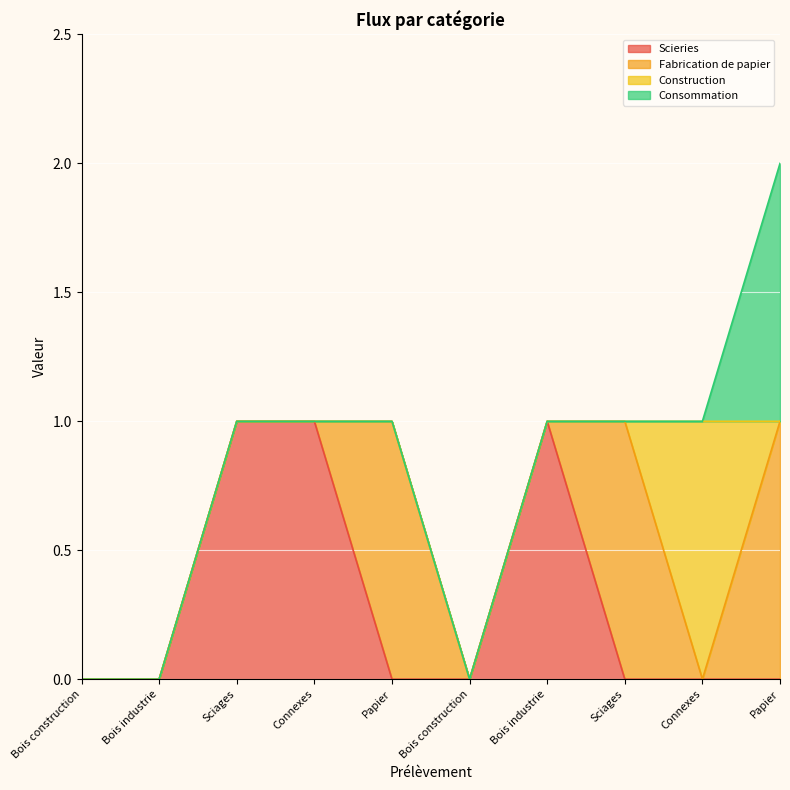

After their last crossing, which series has the higher values: Fabrication de papier or Construction?

Fabrication de papier